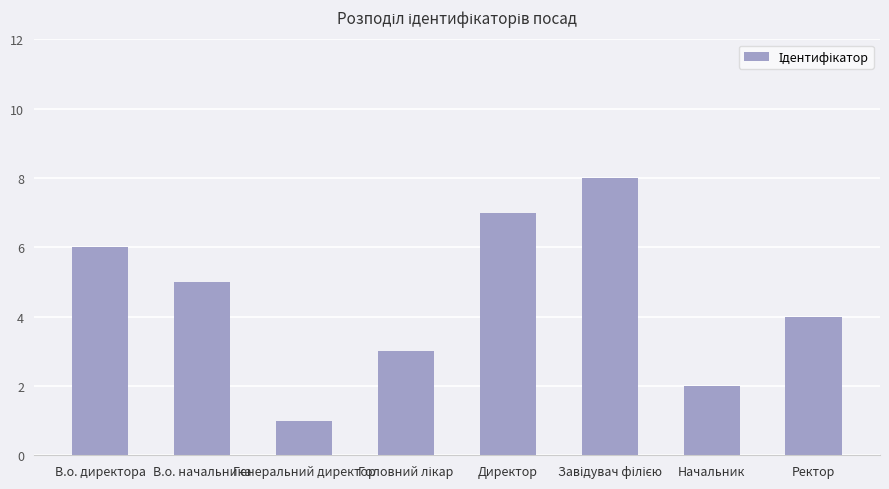

Is it true that the value at В.о. директора is 6?

True